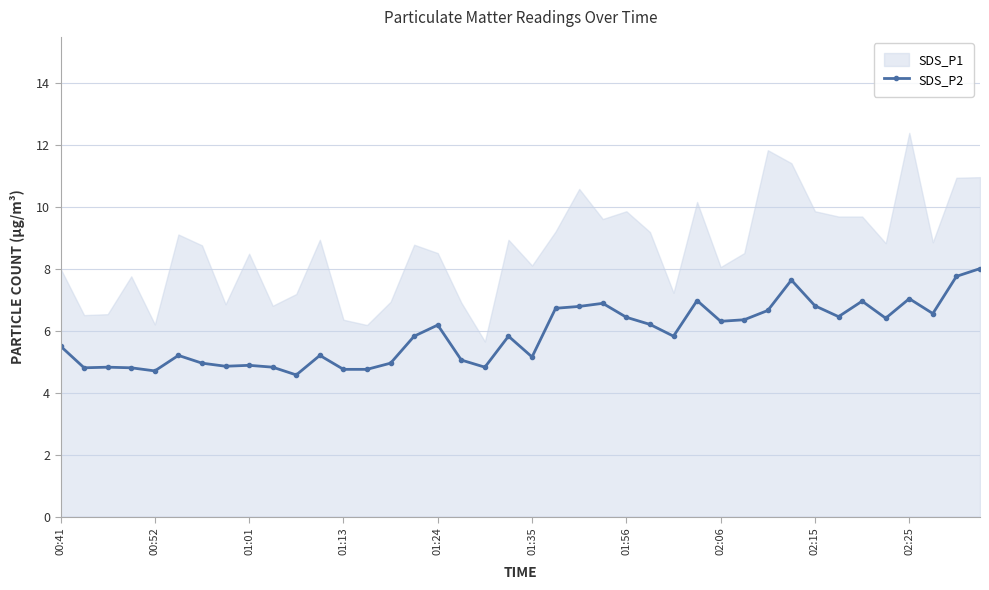

What is the highest value of the SDS_P2 series?

8.0